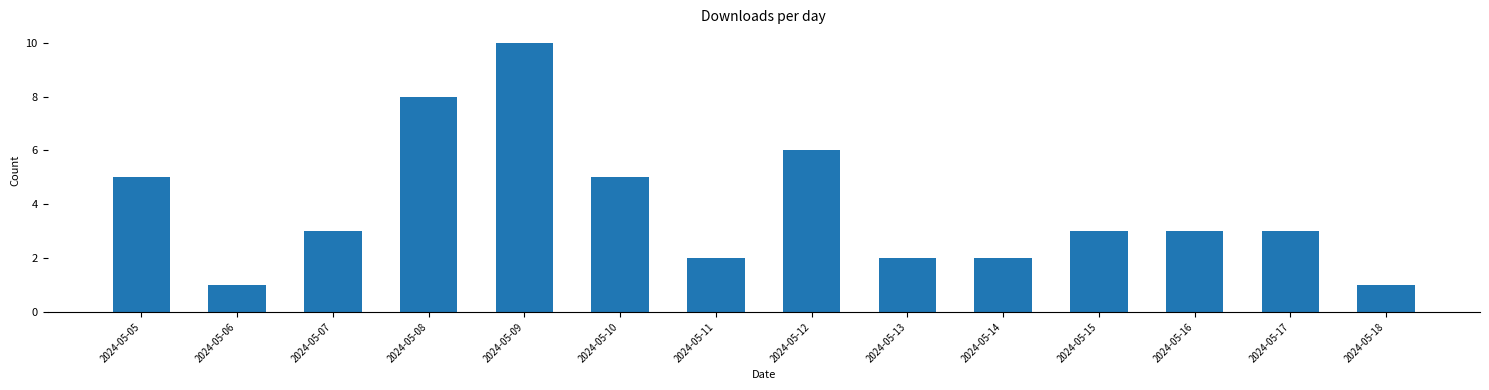

True or false: the data shows 5 at 2024-05-10.

True